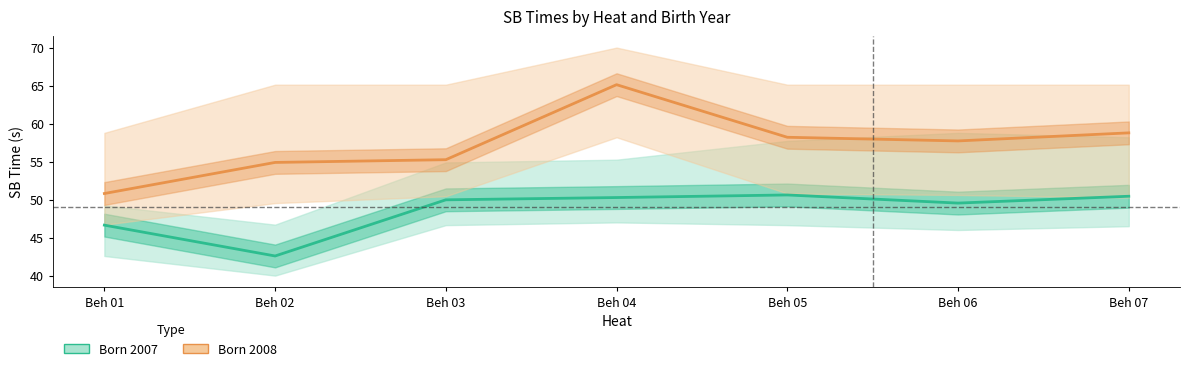

Where is the first local minimum for Born 2008 (mean)?

Beh 06